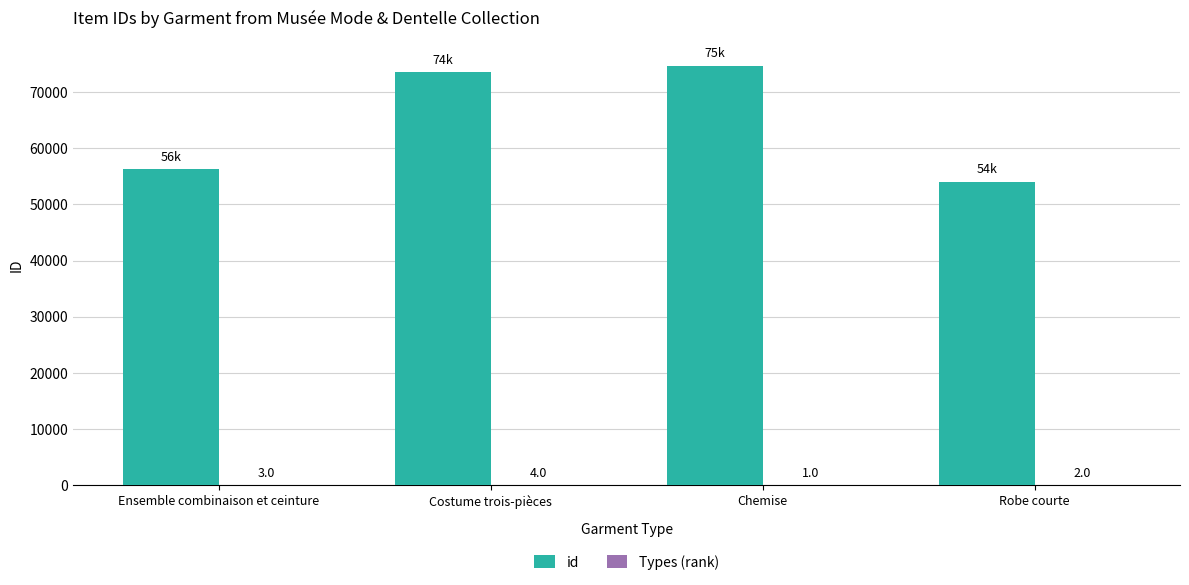

Which series has the widest spread of values?

id